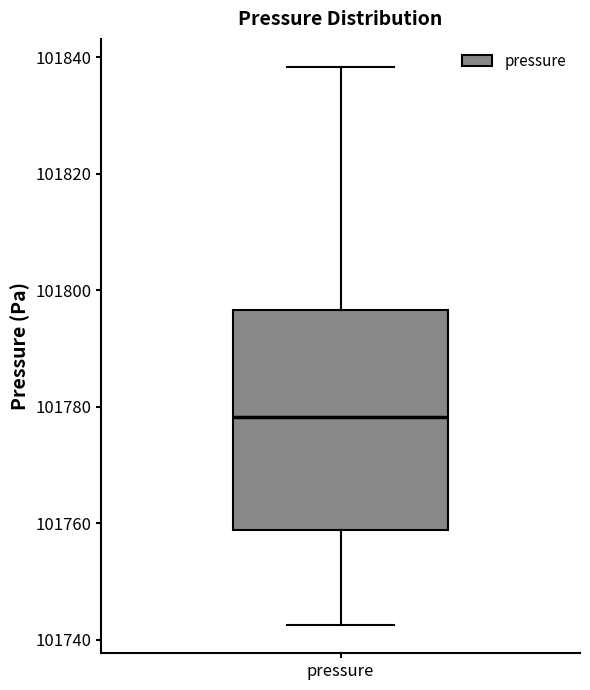

Read this box plot against the y-axis: the position of the median line, the range covered by the box, and the ends of both whiskers. The values are not printed on the chart, so give them approximately, as read against the axis.

median 101778, box 101758 to 101796, whiskers 101742 to 101838